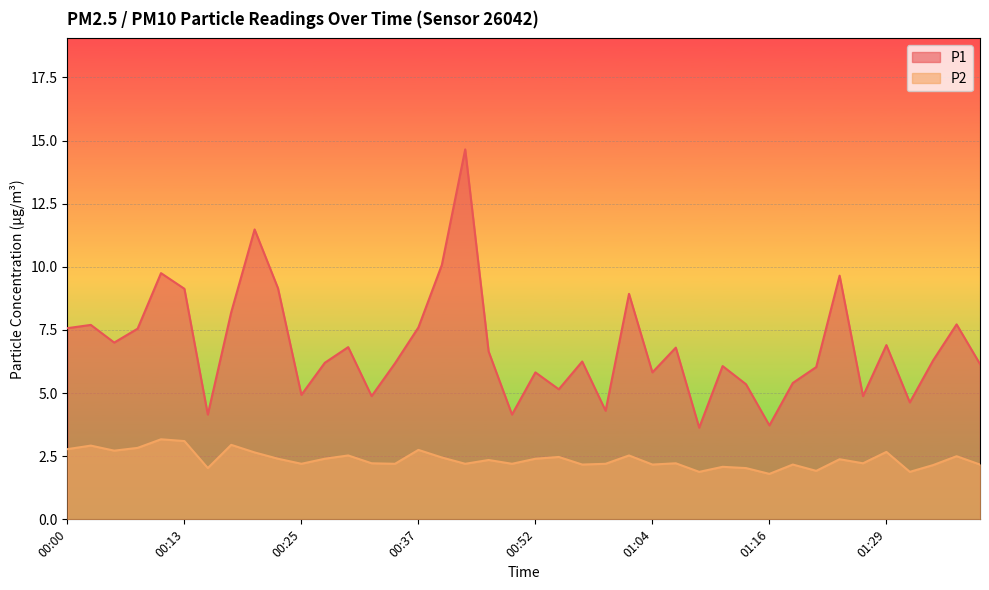

List the series in order of their overall mean, highest first.

P1, P2